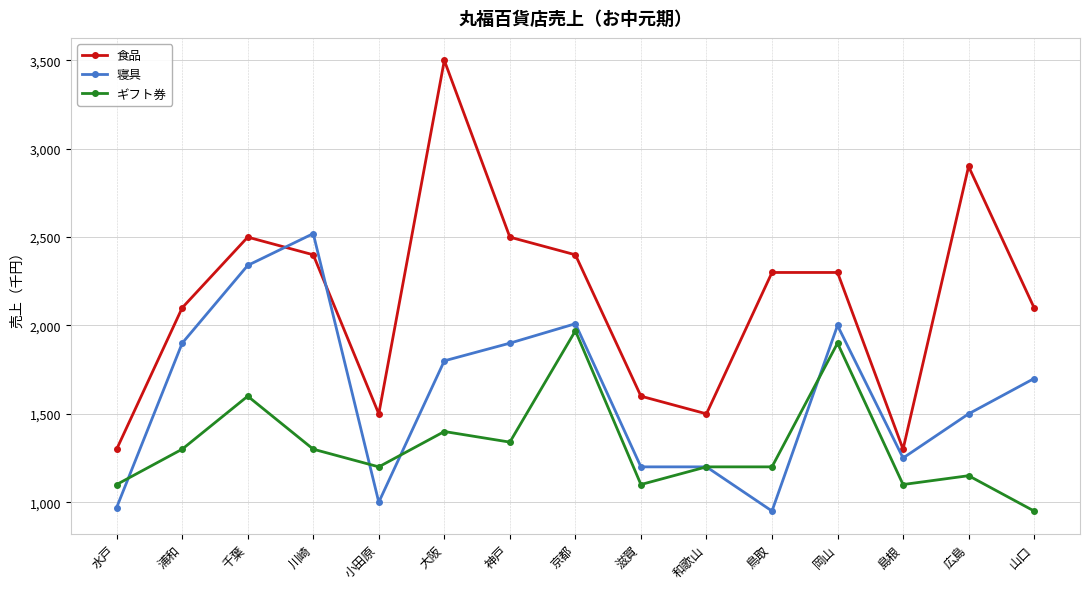

What are all the series names shown in the legend?

食品, 寝具, ギフト券